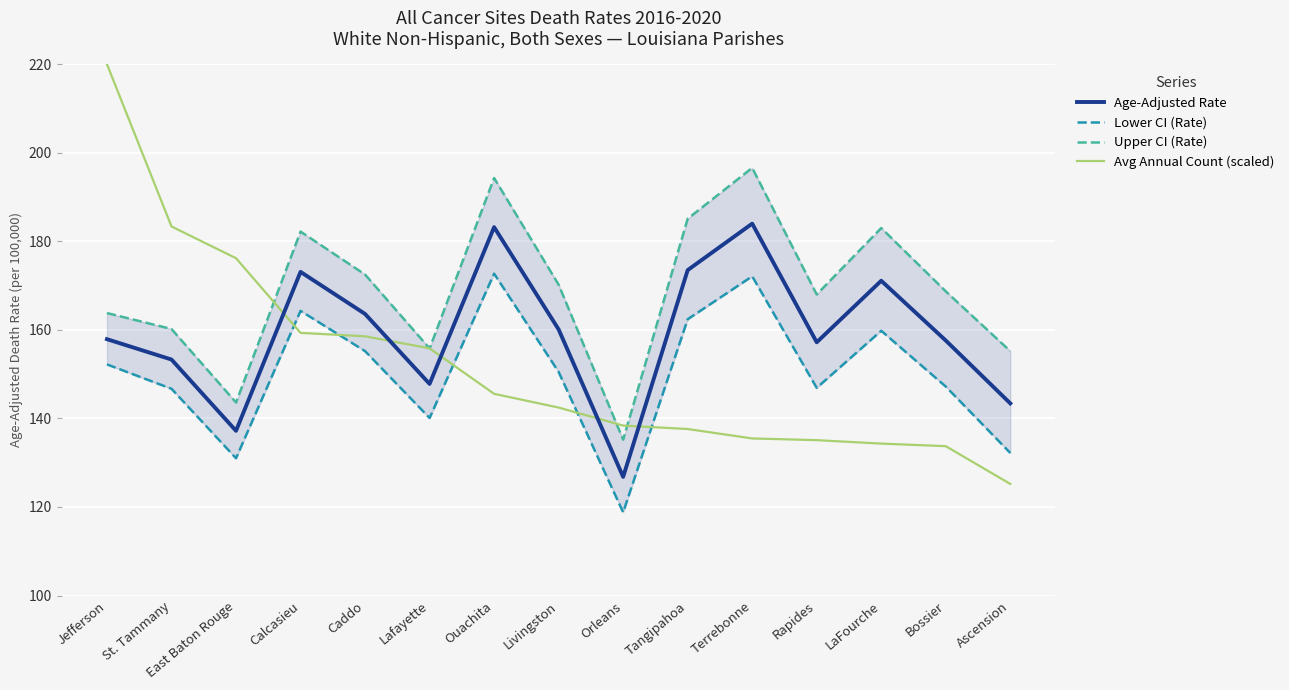

What is the difference between the Avg Annual Count (scaled) values at St. Tammany and Jefferson?

36.6